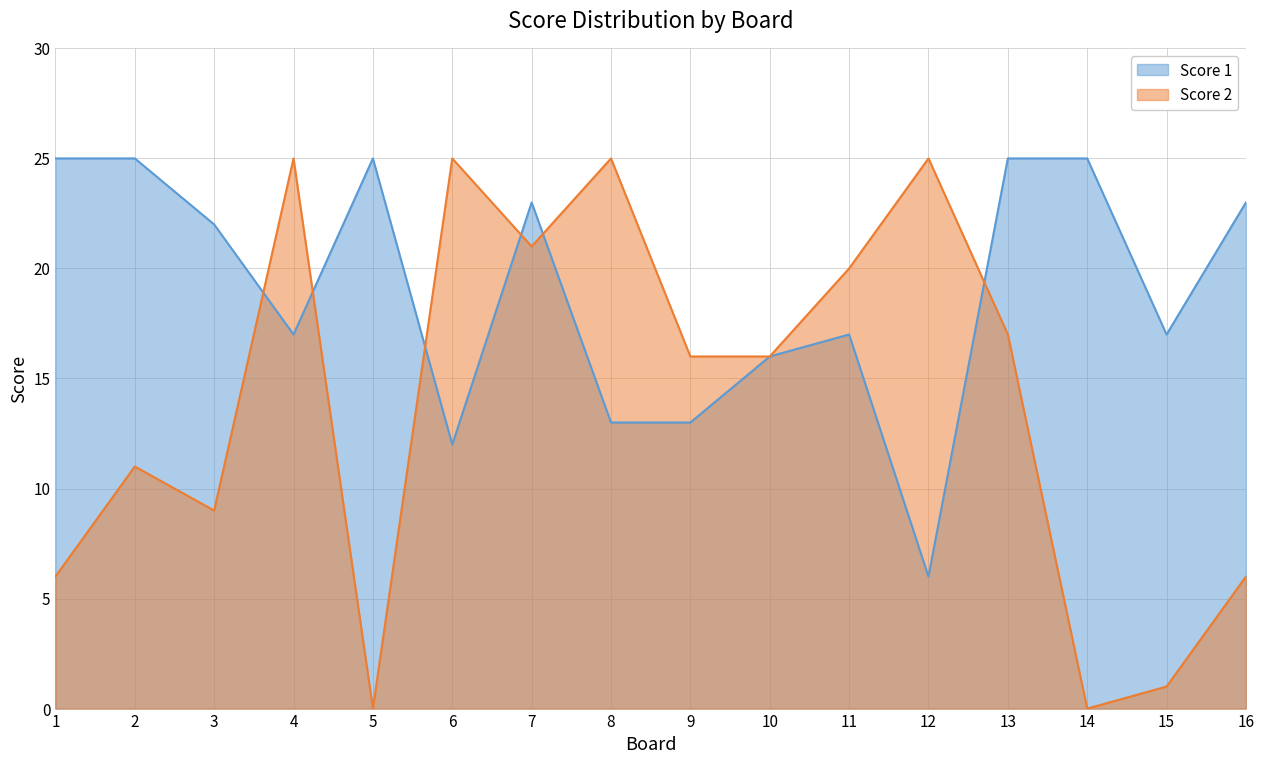

Count the number of data series in this chart.

2